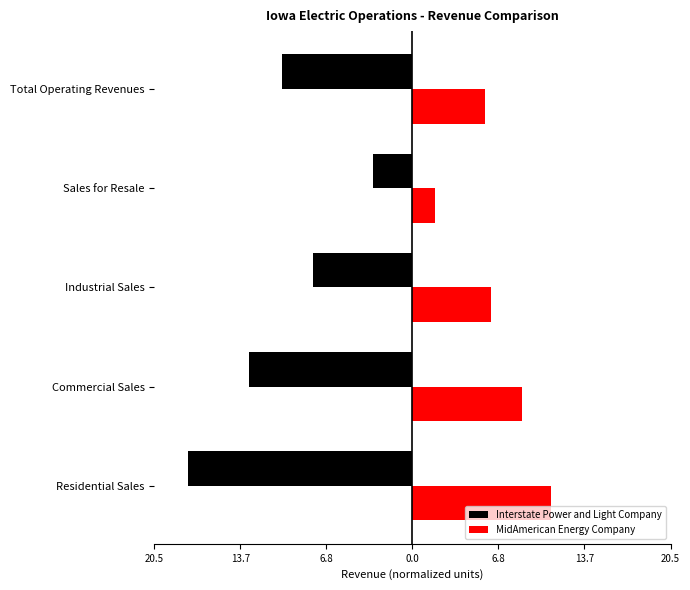

What are all the series names shown in the legend?

Interstate Power and Light Company, MidAmerican Energy Company